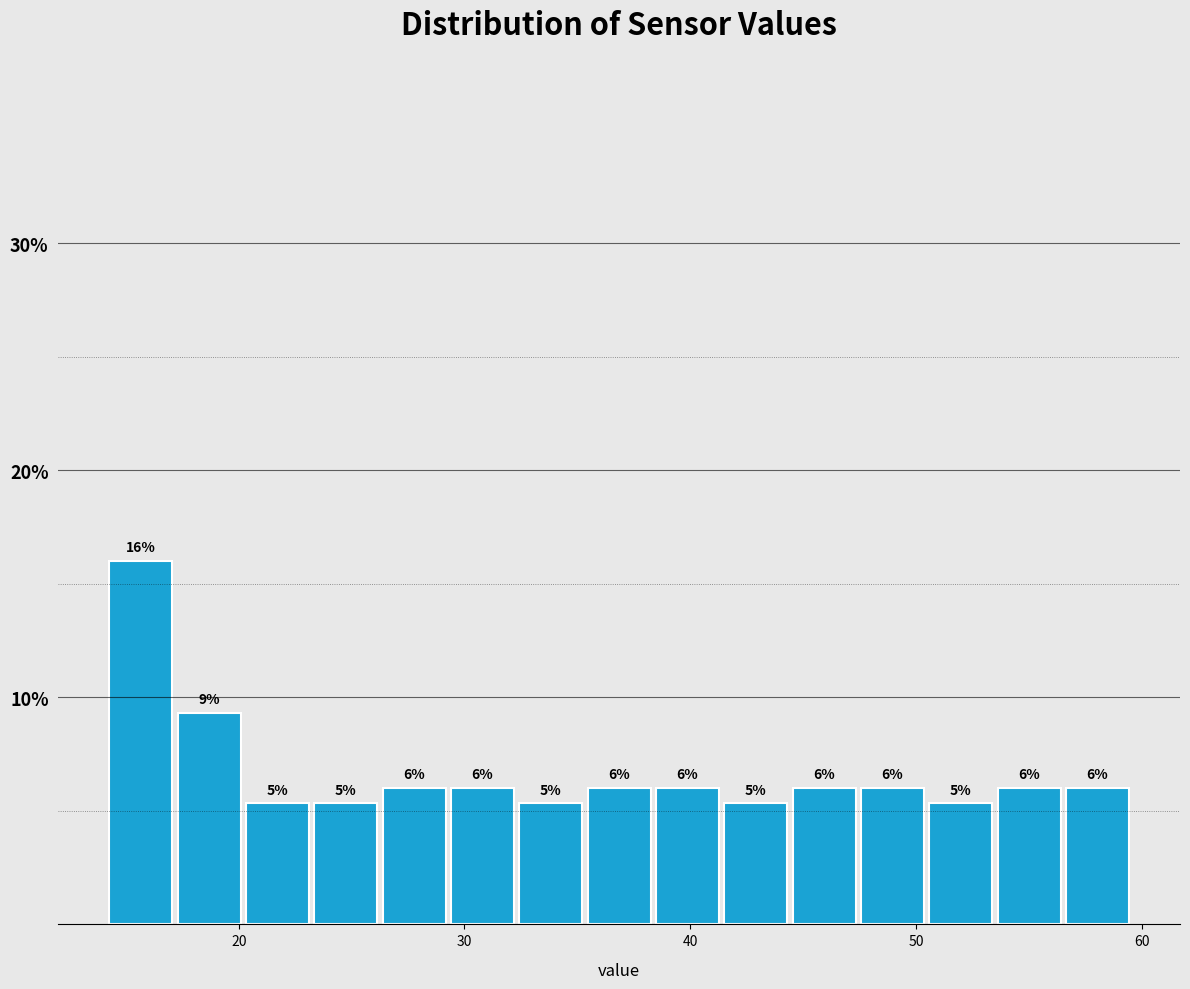

Read against the x-axis, roughly where is the centre of the tallest bar?

16